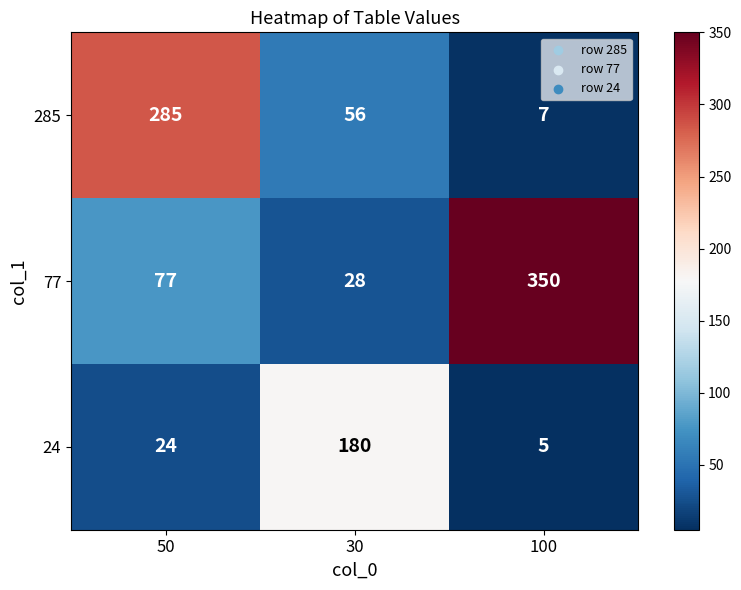

Reading left to right, what are all the values shown in this chart?

285: 285	56	7
77: 77	28	350
24: 24	180	5